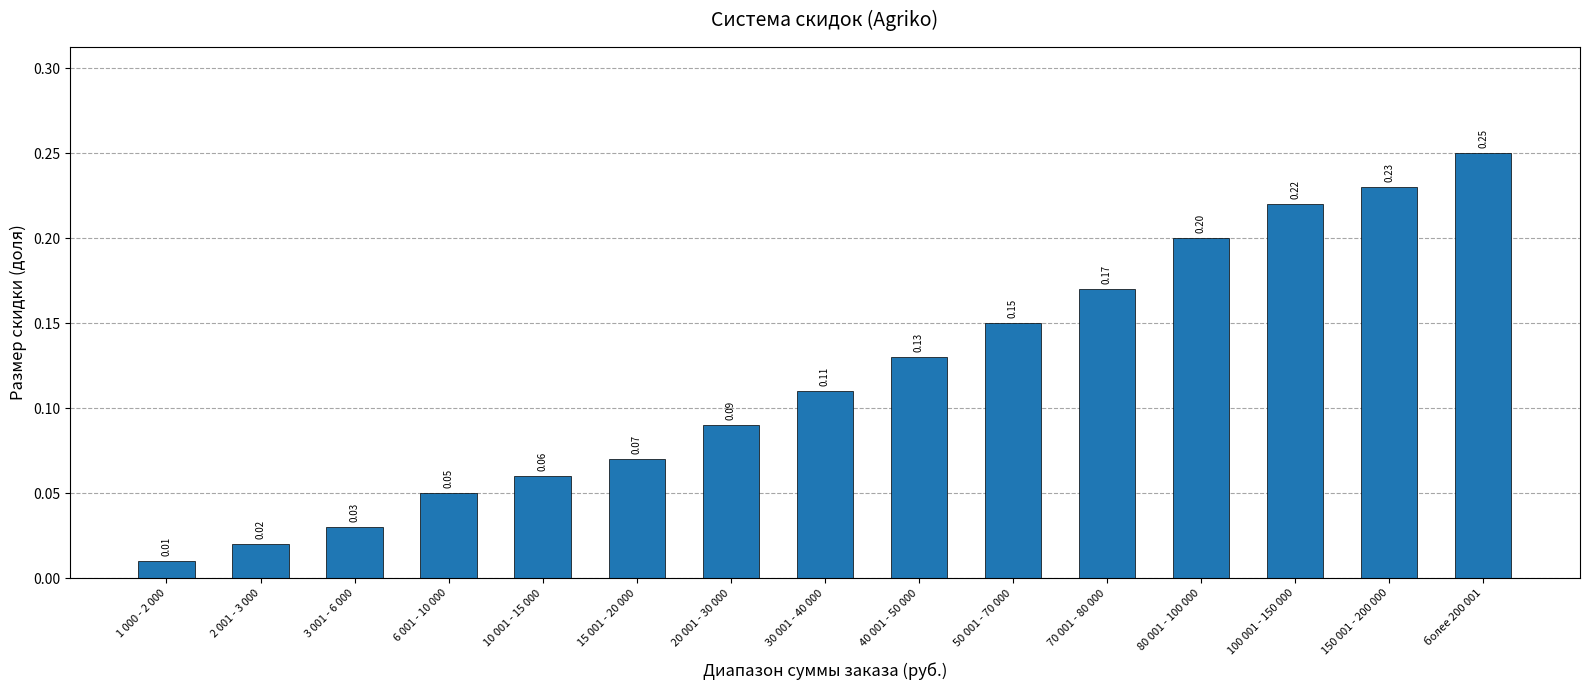

Is it true that the value at 150 001 - 200 000 is 0.2?

True